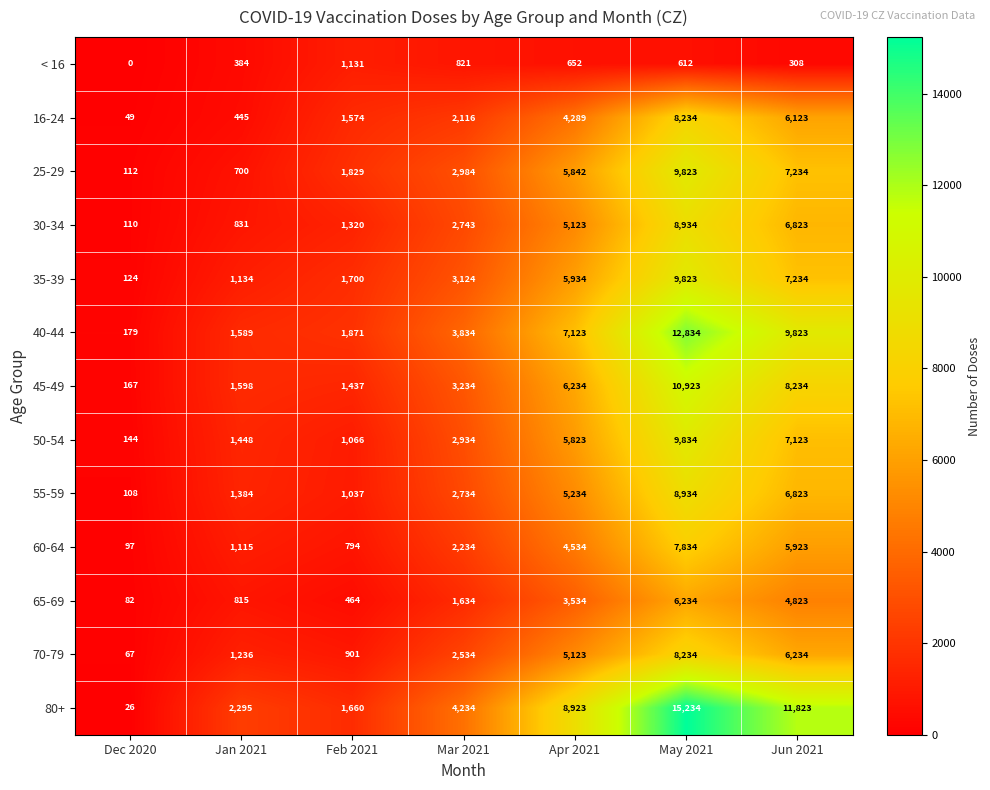

Which category has the lowest value in the 55-59 series?

Dec 2020